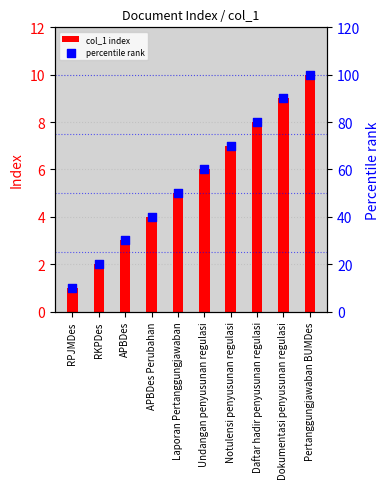

Which series has the largest total across all categories?

percentile rank